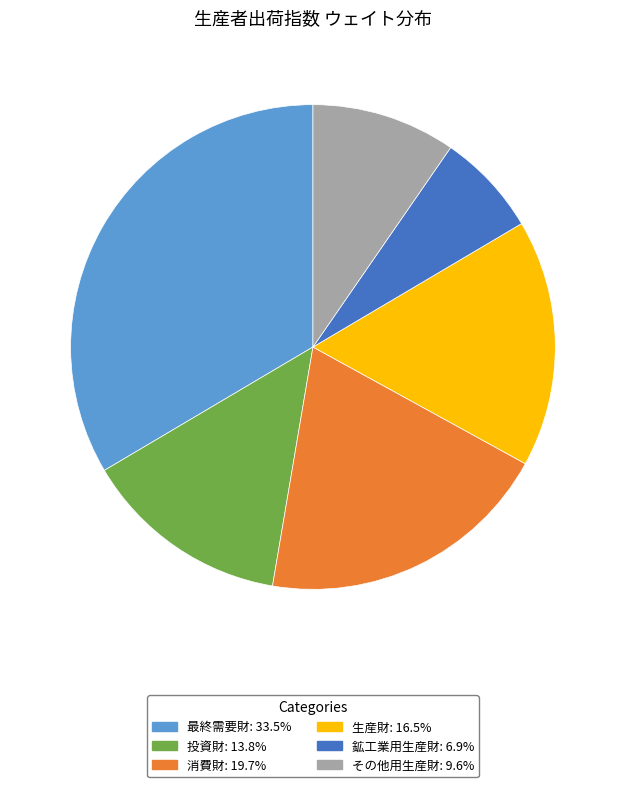

Rank the categories by value from highest to lowest.

最終需要財, 消費財, 生産財, 投資財, その他用生産財, 鉱工業用生産財